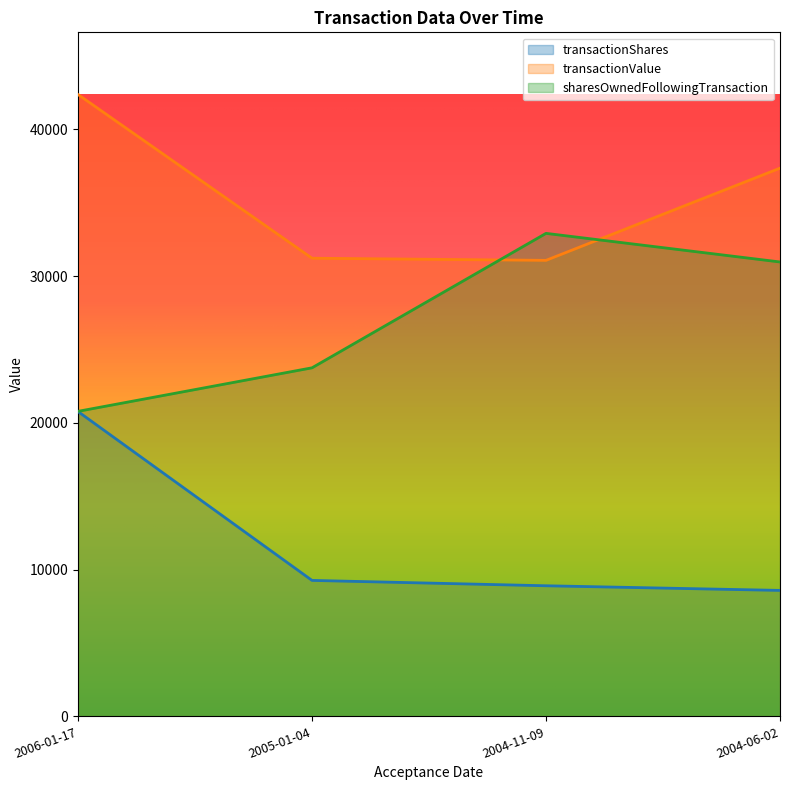

Which series has the largest total across all categories?

transactionValue